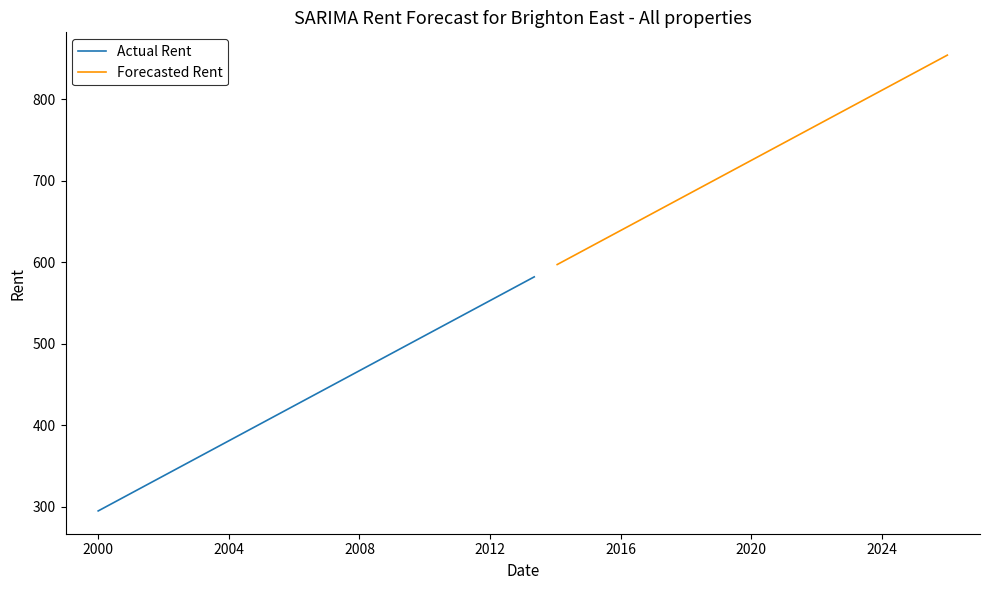

What is the maximum value for Actual Rent?

582.0